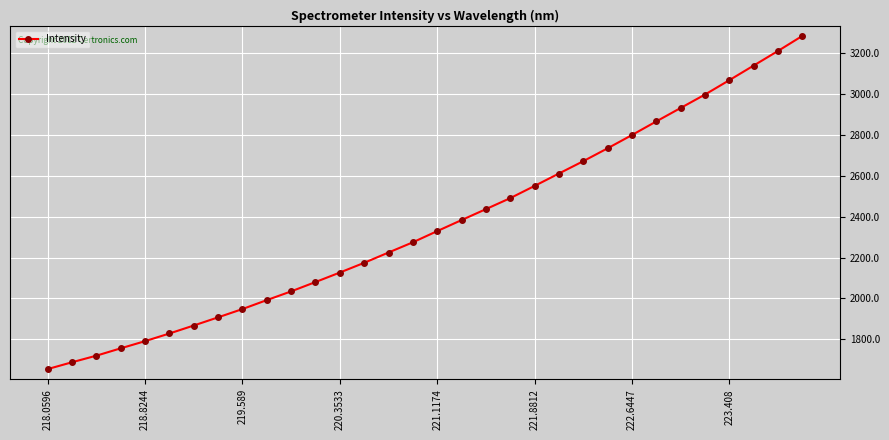

What is the sum of all values?

75576.2